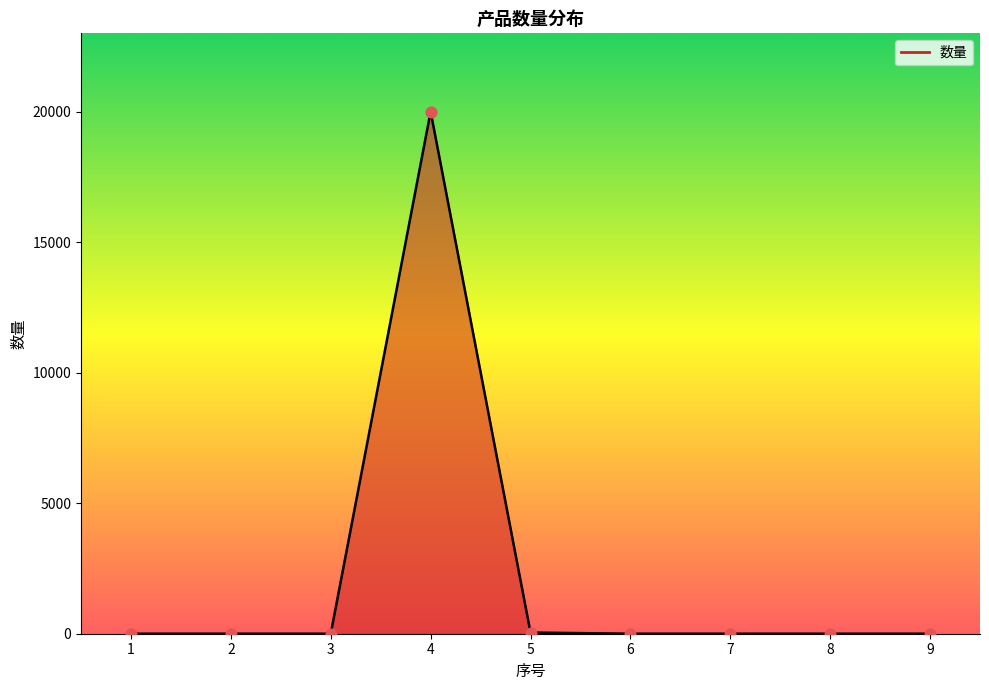

Approximately how many times larger is the value at 7 compared to 6?

1.0